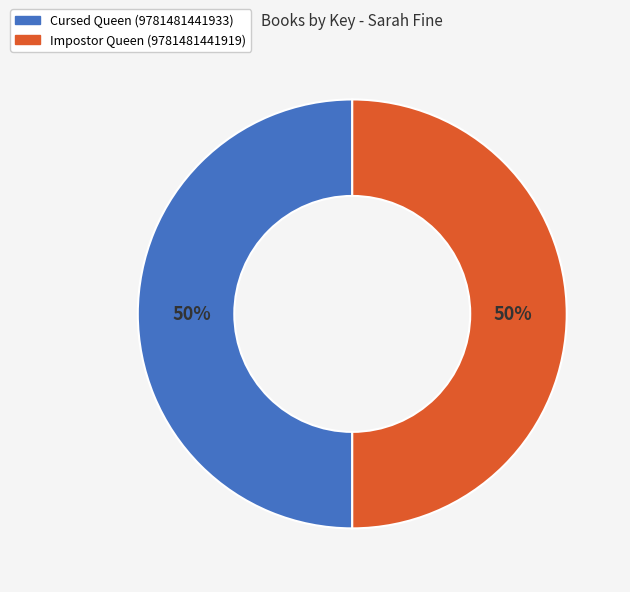

True or false: Cursed Queen (9781481441933) accounts for 44% of the total.

False